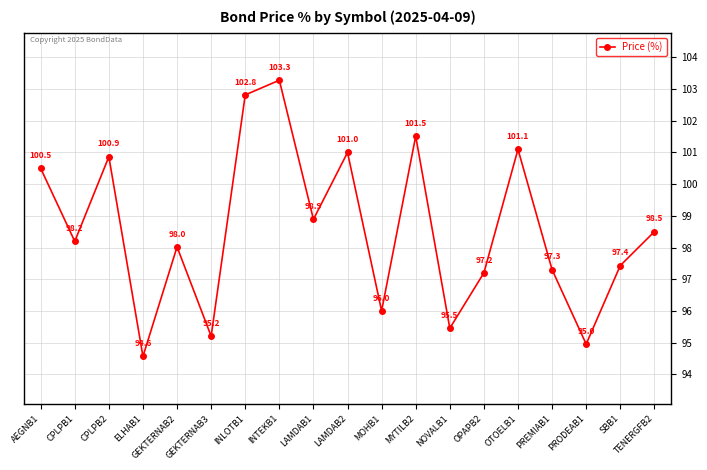

Between MOHB1 and LAMDAB2, which is larger?

LAMDAB2